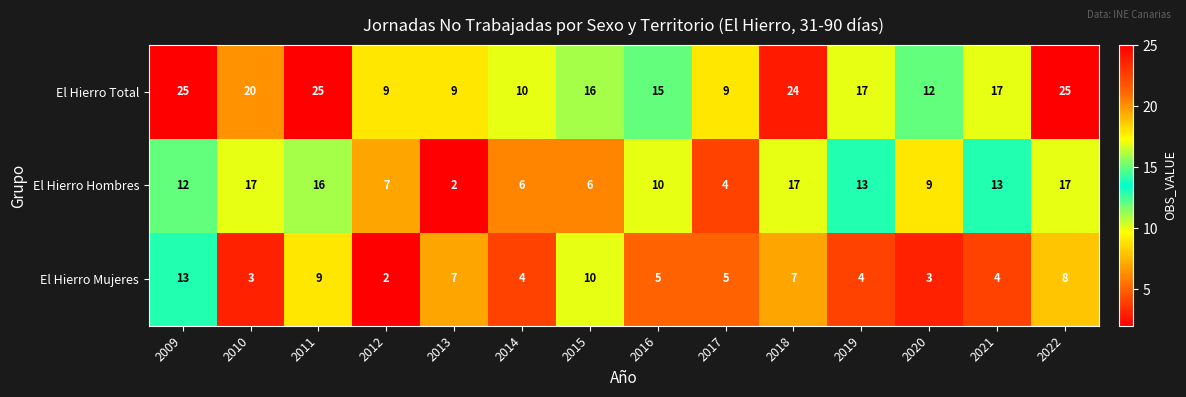

What is the highest value of the El Hierro Mujeres series?

13